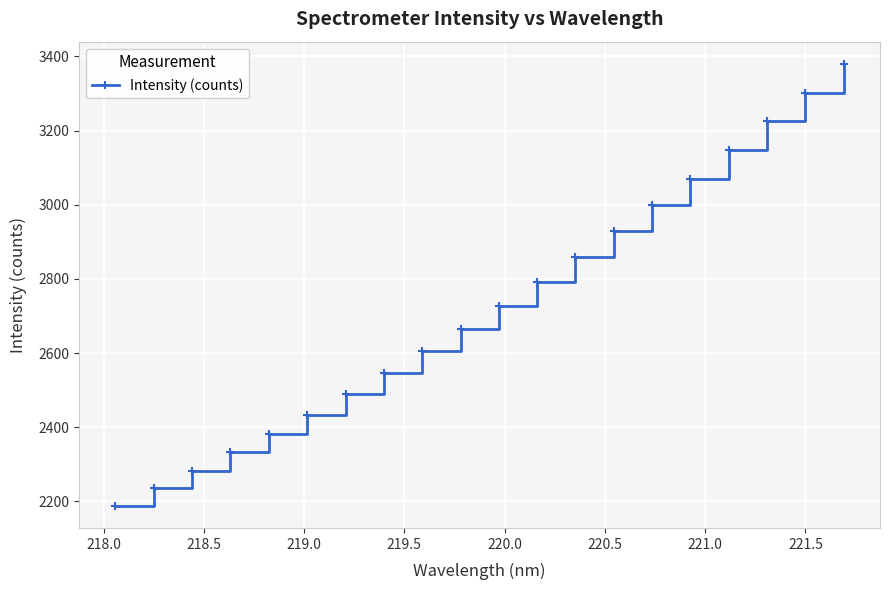

What is the sum of all values?

54591.3